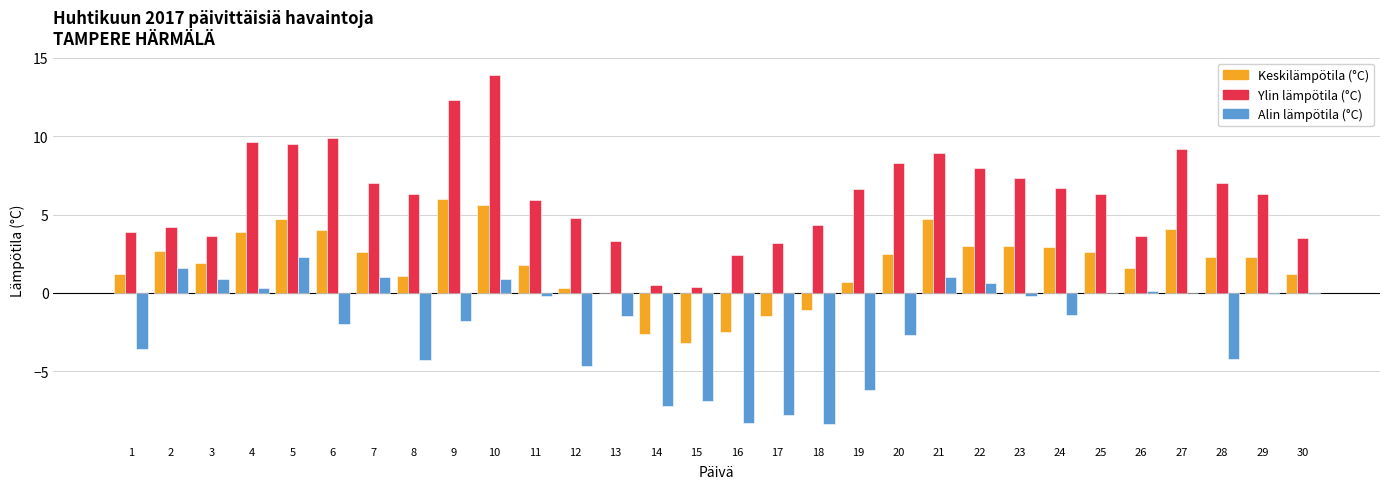

Which series has the largest total across all categories?

Ylin lämpötila (°C)